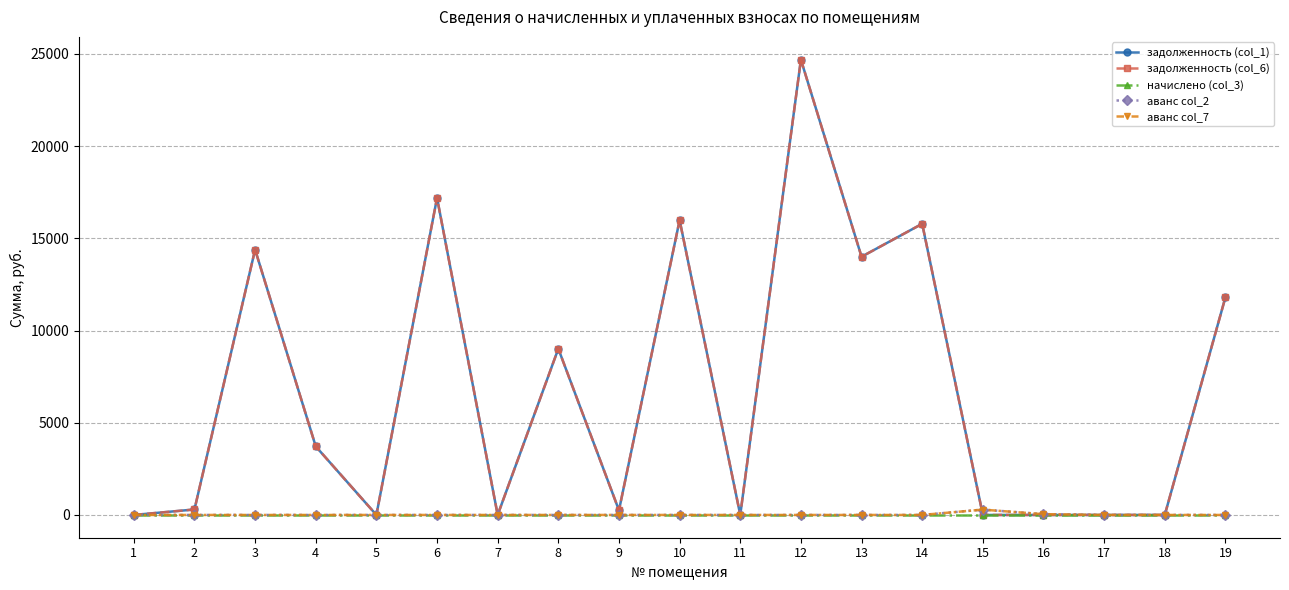

The value of задолженность (col_1) at 7 is 14338.4. True or false?

False